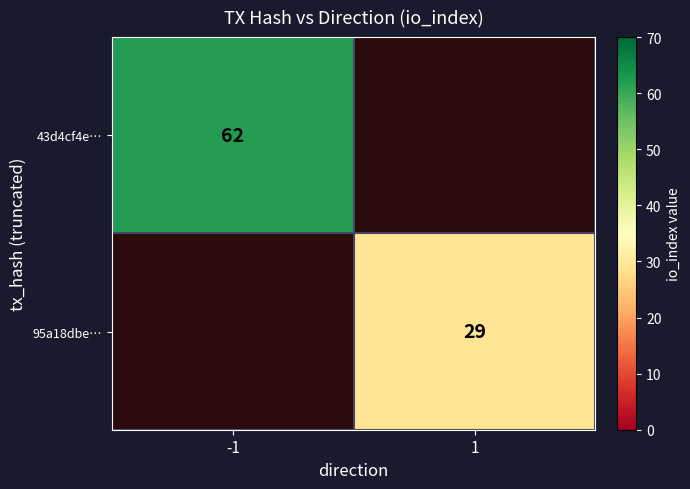

The value of 95a18dbe… at 1 is 40. True or false?

False